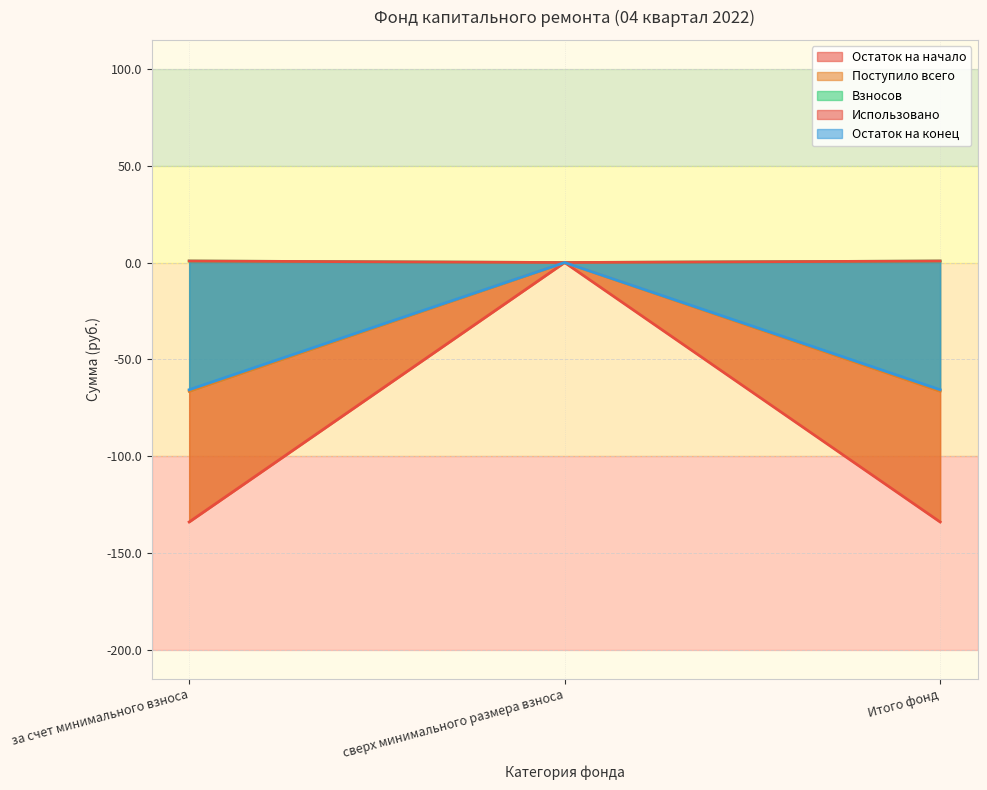

Rank the series by their maximum value, from lowest to highest.

Остаток на начало, Поступило всего, Взносов, Остаток на конец